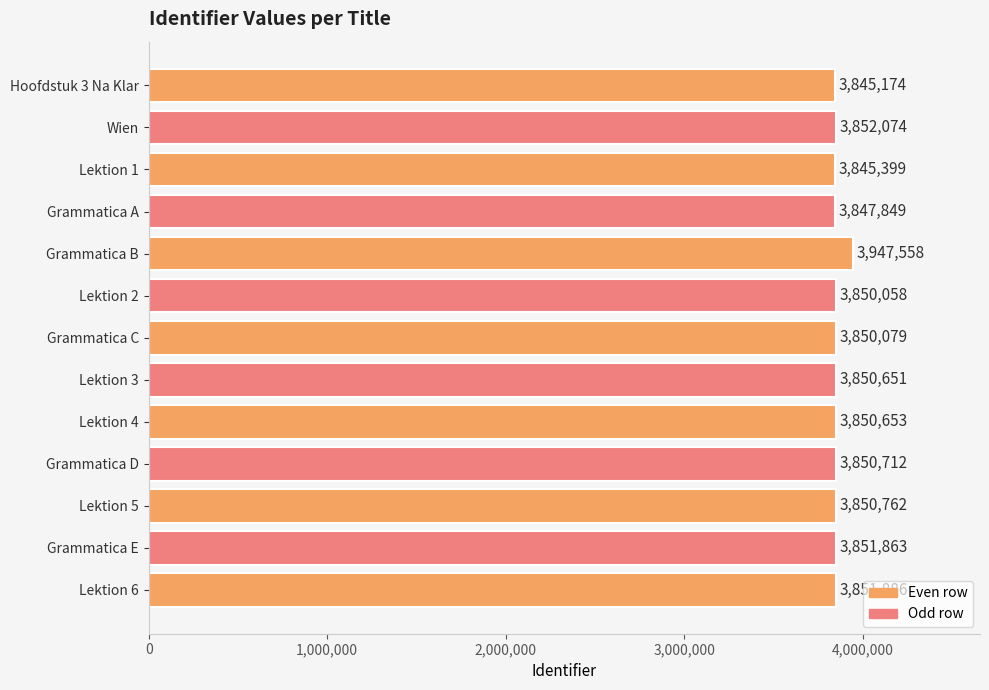

What is the label of the 11th bar from the top?

Lektion 5